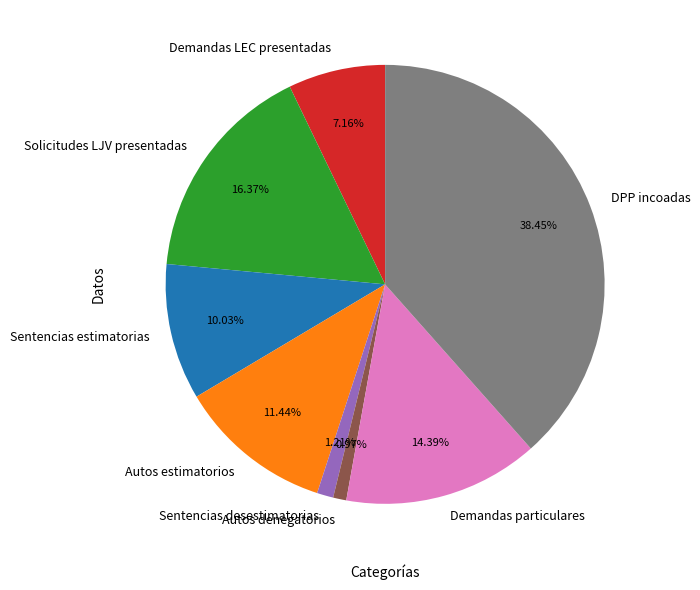

Between Demandas particulares and Demandas LEC presentadas, which is larger?

Demandas particulares